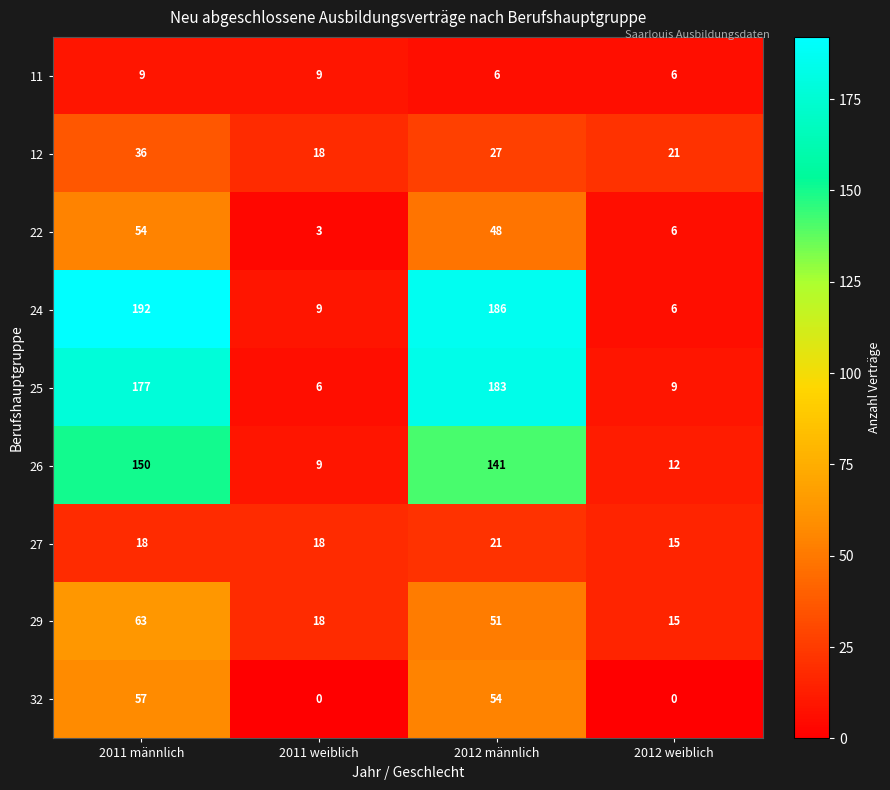

List the series in order of their peak value, lowest first.

11, 27, 12, 22, 32, 29, 26, 25, 24